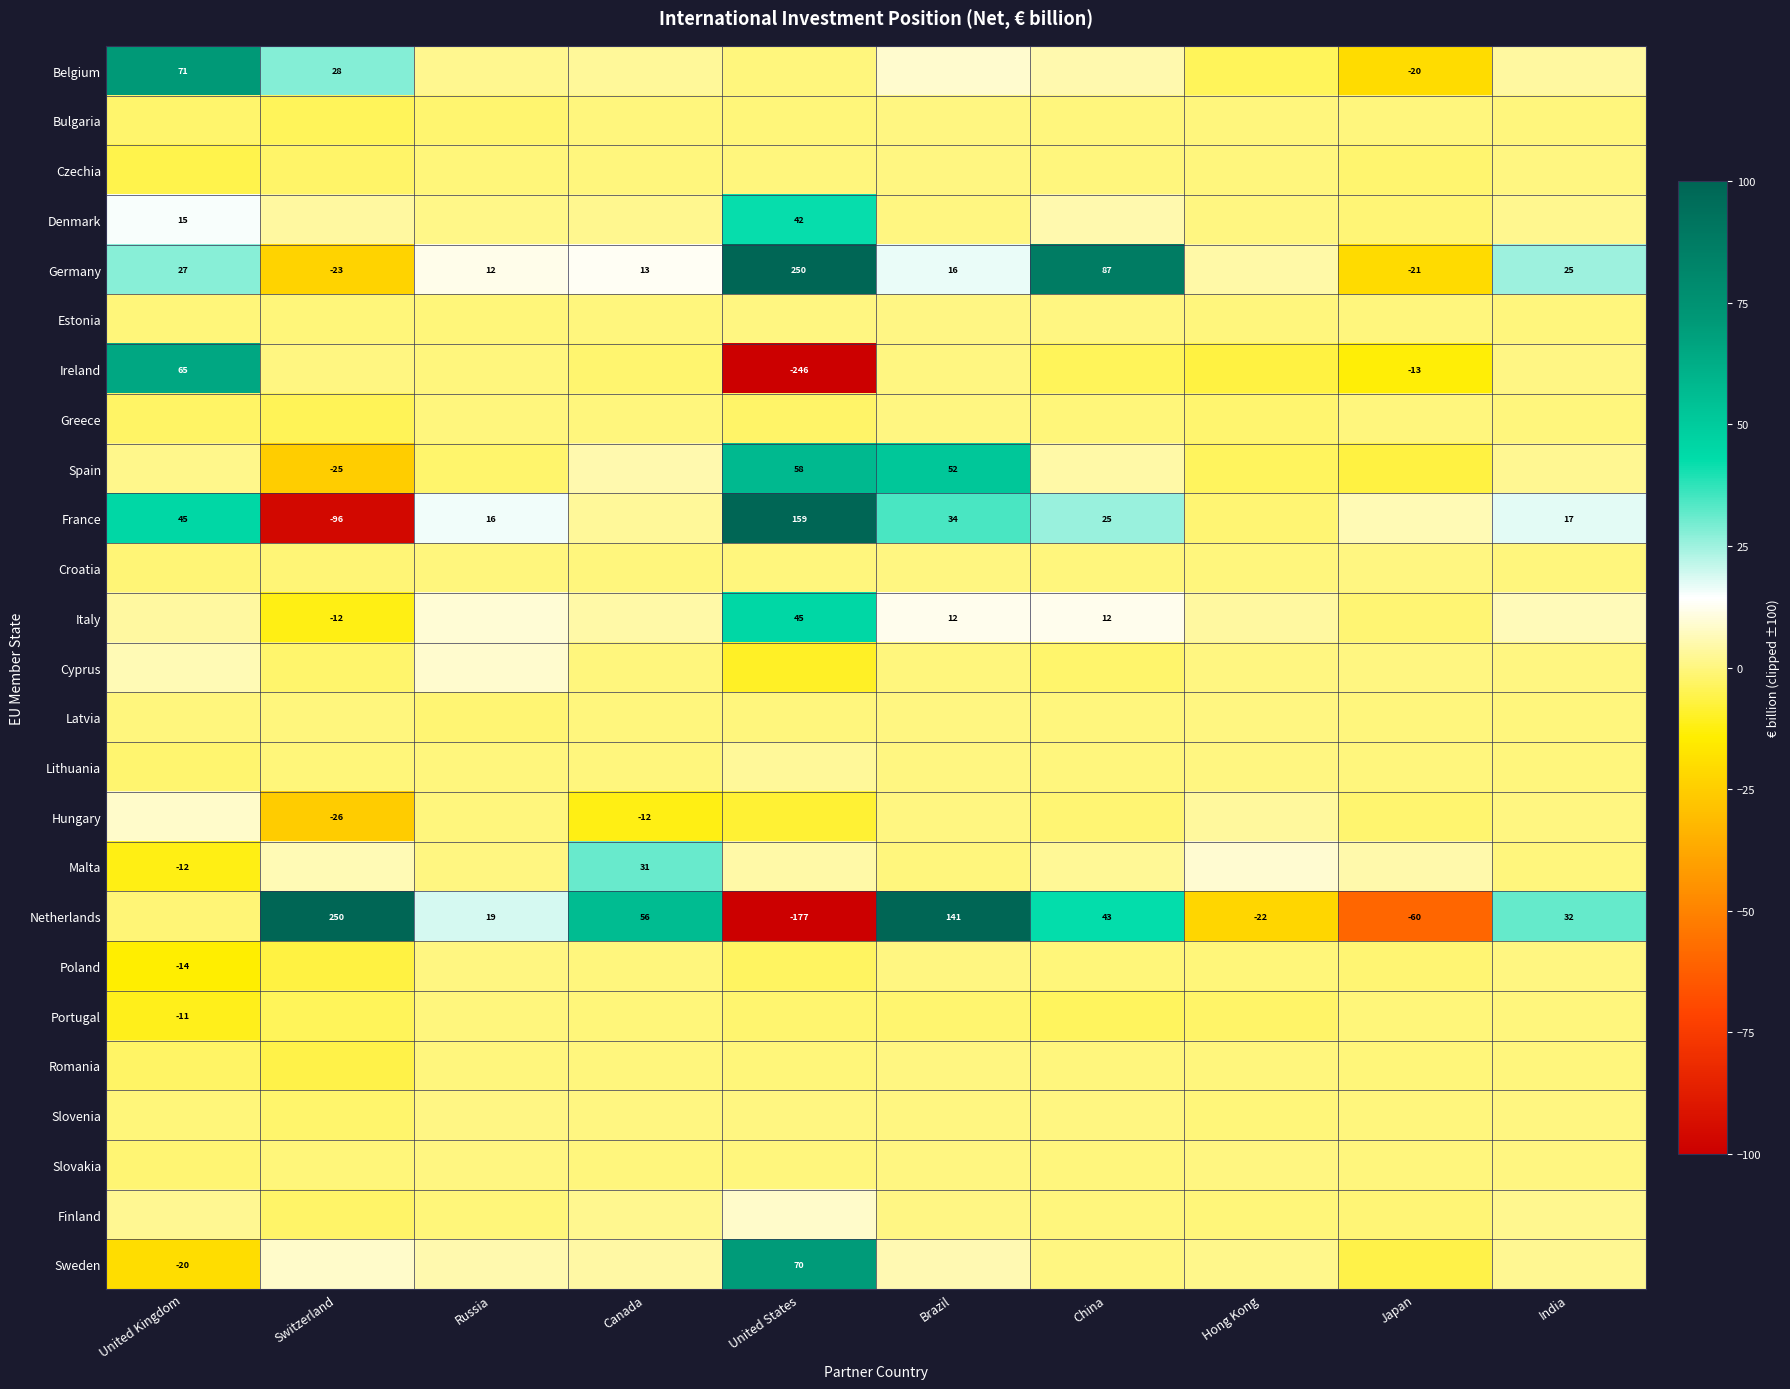

Which label corresponds to the largest value in the chart?

United States